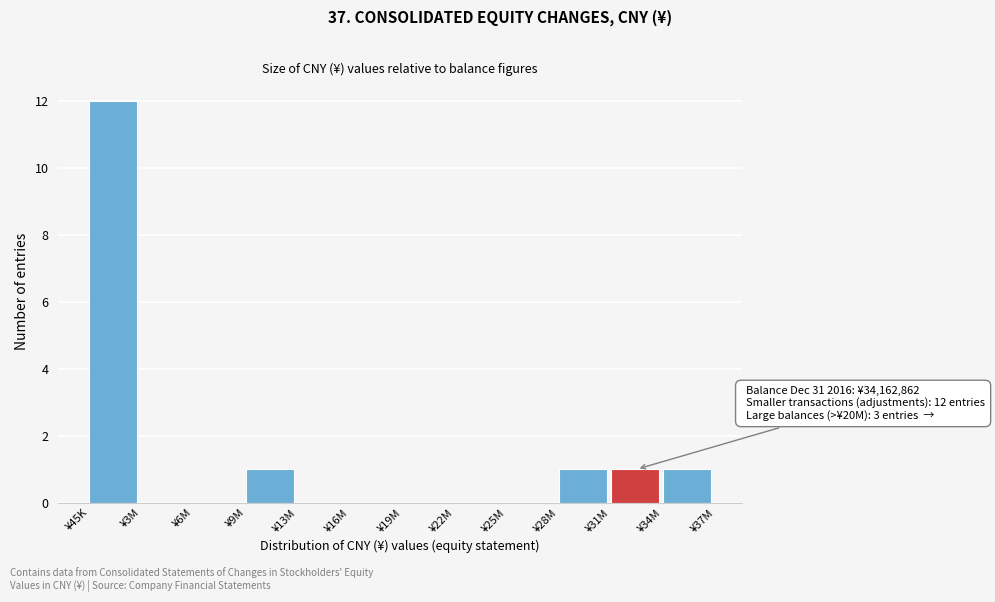

Reading left to right, extract all data points from this chart.

¥45K=12	¥3M=0	¥6M=0	¥9M=1	¥13M=0	¥16M=0	¥19M=0	¥22M=0	¥25M=0	¥28M=1	¥31M=1	¥34M=1